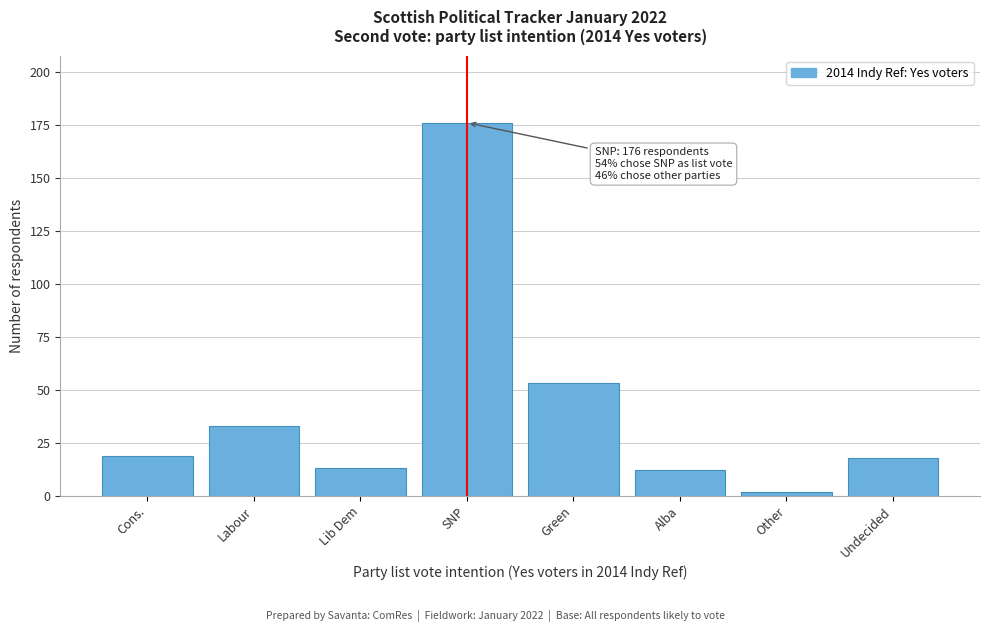

Reading right to left, extract all data points from this chart.

Undecided=18	Other=2	Alba=12	Green=53	SNP=176	Lib Dem=13	Labour=33	Cons.=19